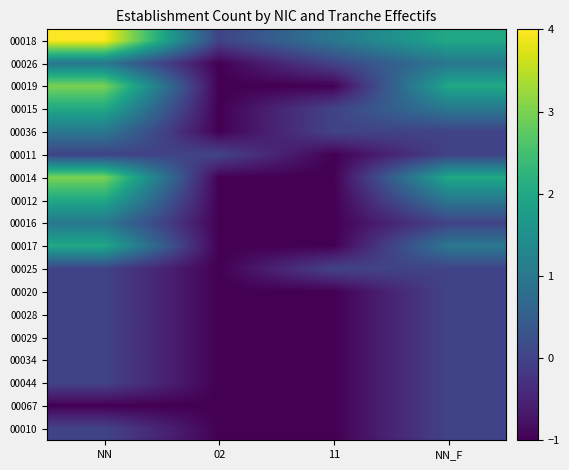

Rank the series at NN from lowest to highest value.

00067, 00011, 00025, 00020, 00028, 00029, 00034, 00044, 00010, 00026, 00036, 00016, 00015, 00012, 00017, 00019, 00014, 00018